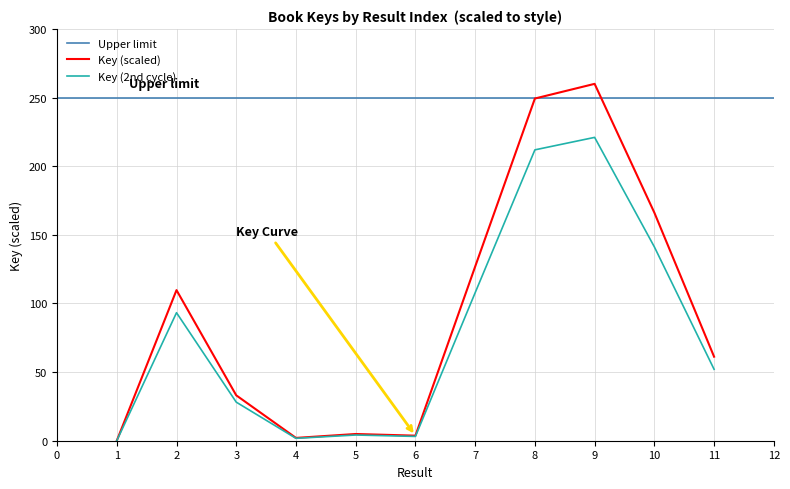

Is it true that the value at 3 is 48.5?

False